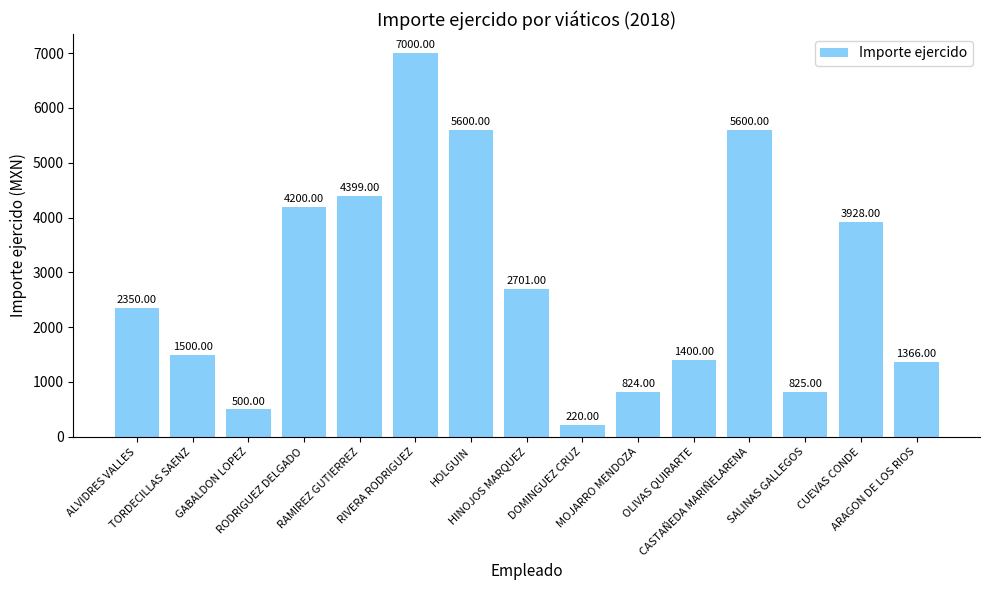

What is the difference between the maximum and minimum values?

6780